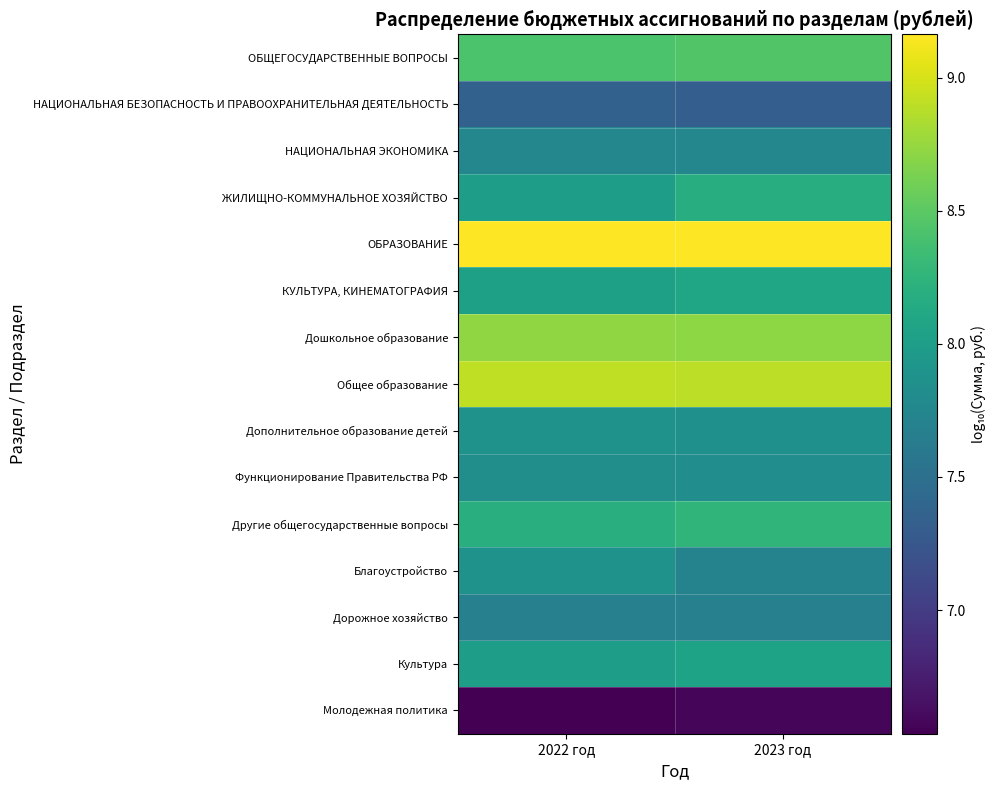

How many categories are shown in the chart?

2